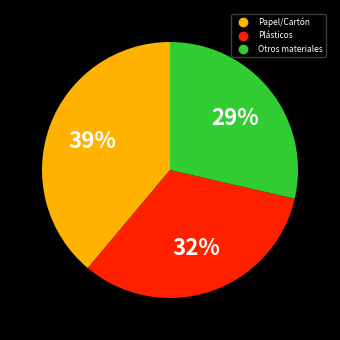

Is there any slice that represents more than half of the pie?

No